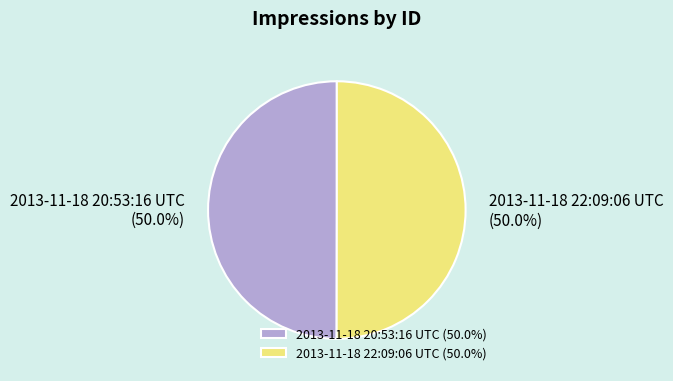

To the nearest percent, what portion does 2013-11-18 20:53:16 UTC represent?

50%